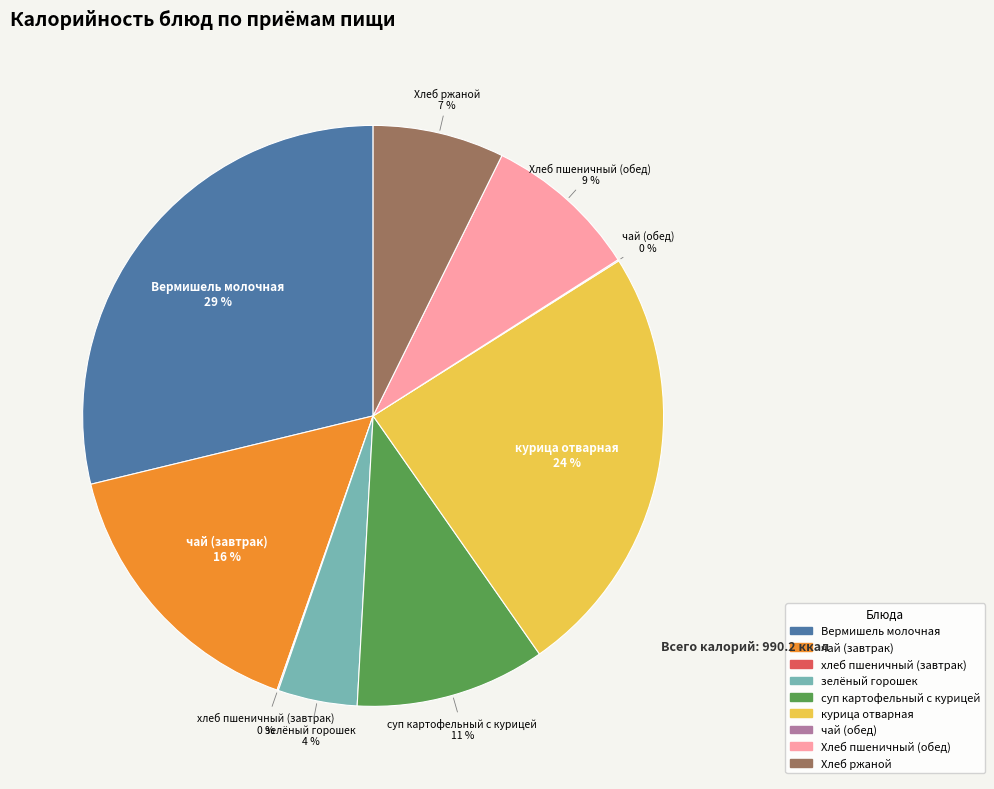

The курица отварная slice represents 24% of the pie. True or false?

True